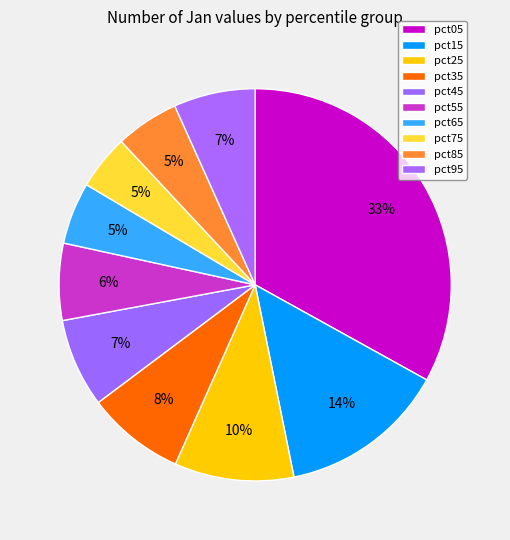

Is it true that pct05 is 33% of the pie?

True